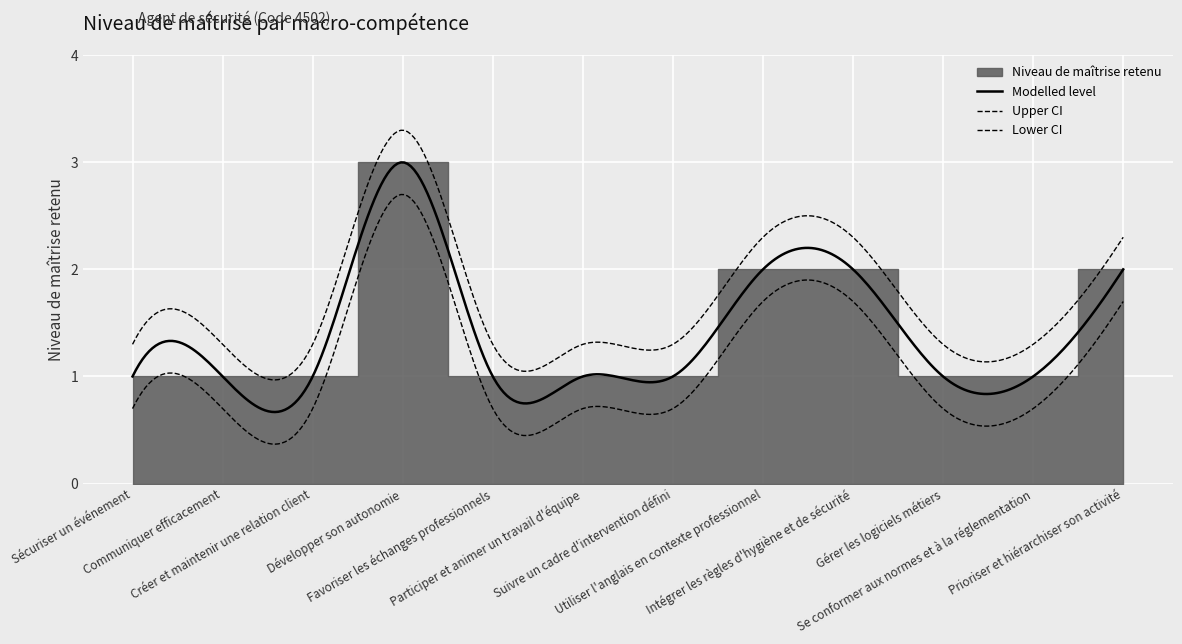

What is the difference between the maximum and minimum values?

2